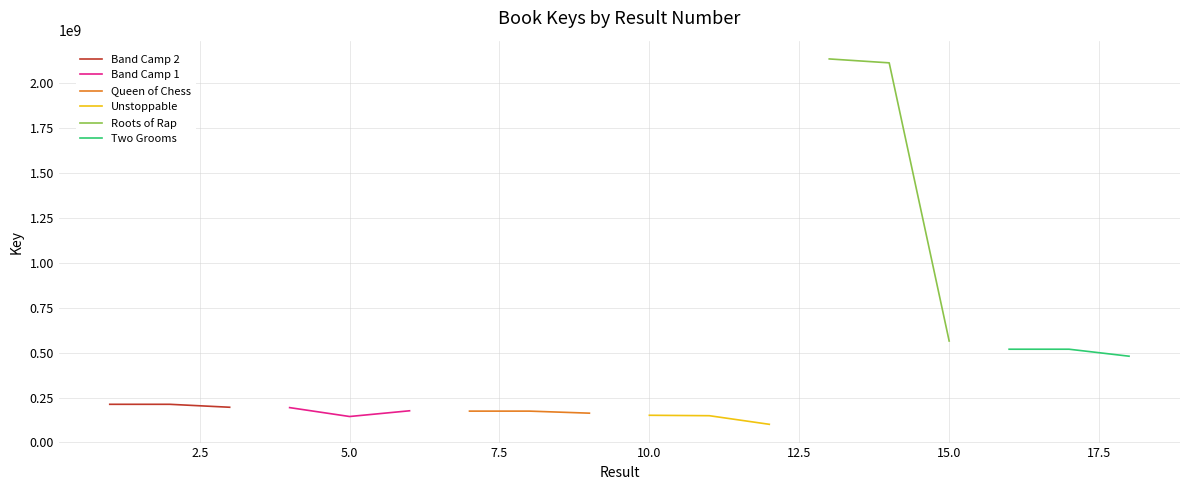

What is the minimum value shown in the chart?

101036531